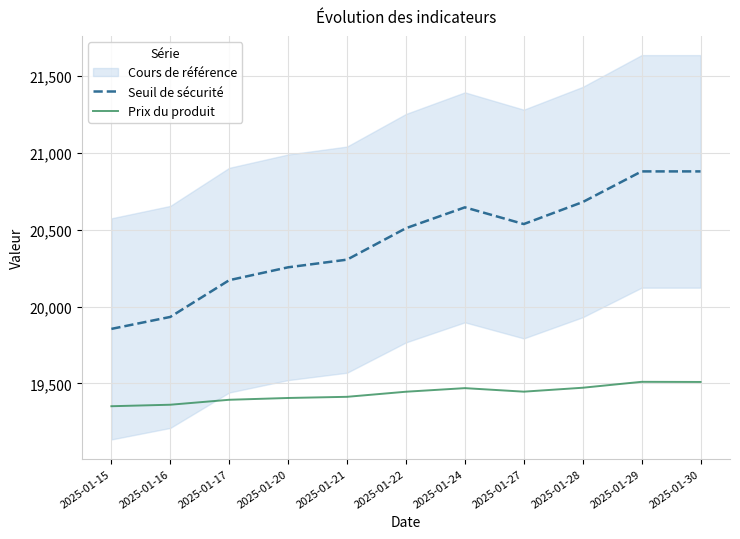

List the series in order of their overall mean, highest first.

Seuil de sécurité, Prix du produit